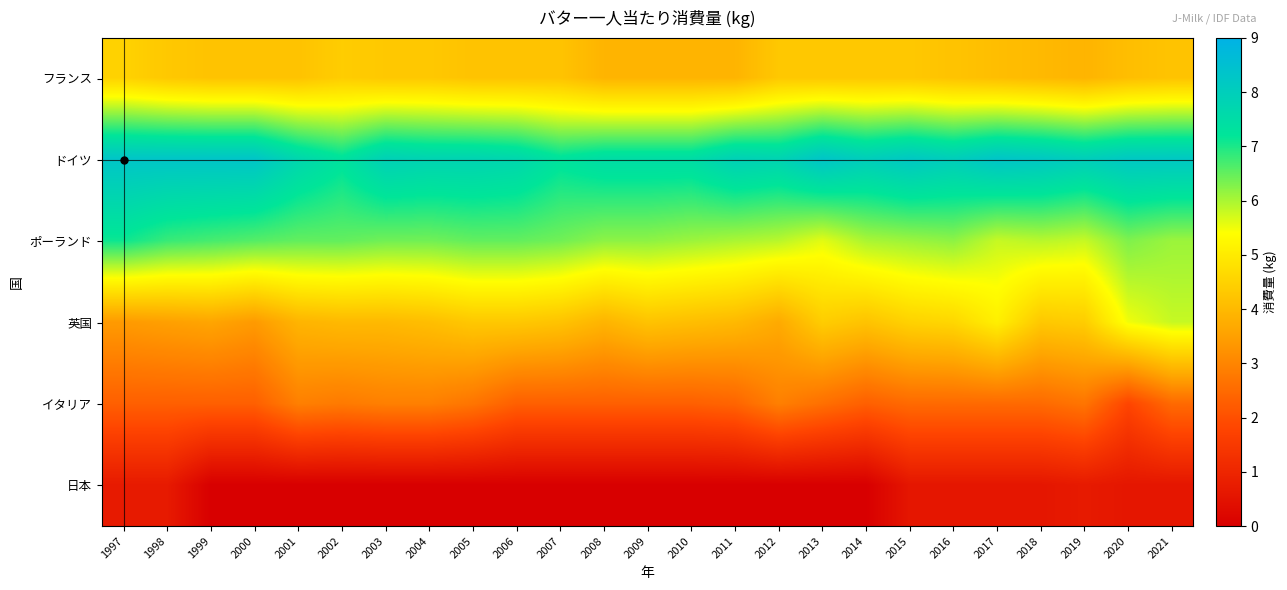

How many distinct data groups are displayed?

6